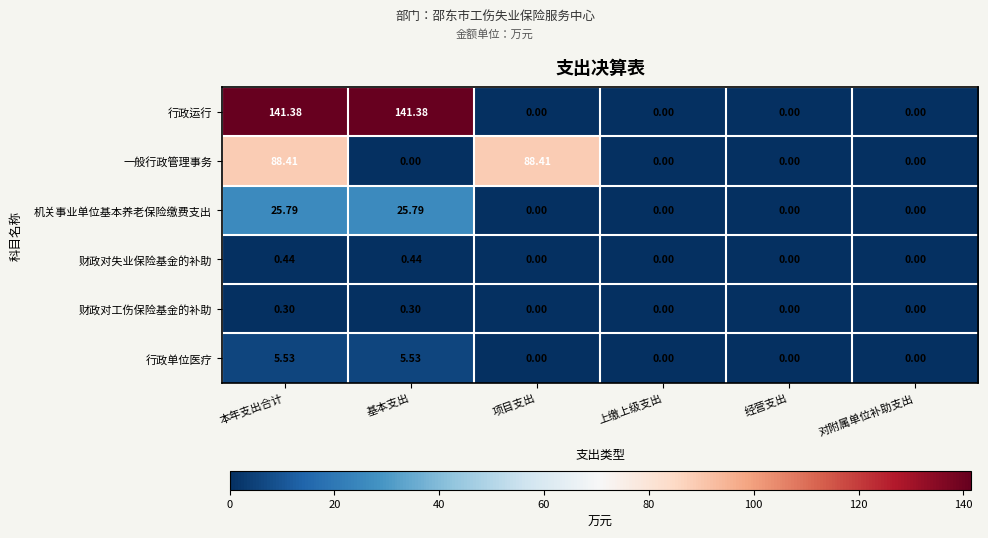

Which series has the largest total across all categories?

行政运行